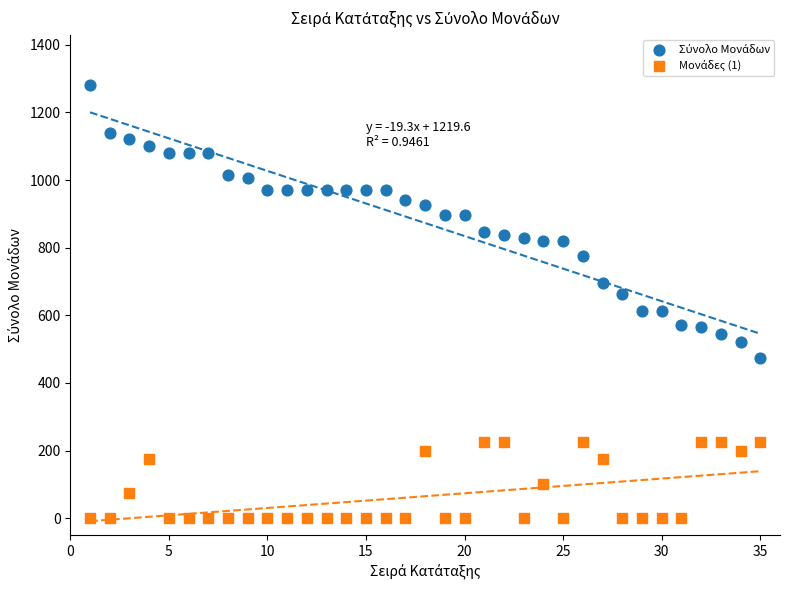

Across all data points, what is the range of Y values (max minus min)?

1280